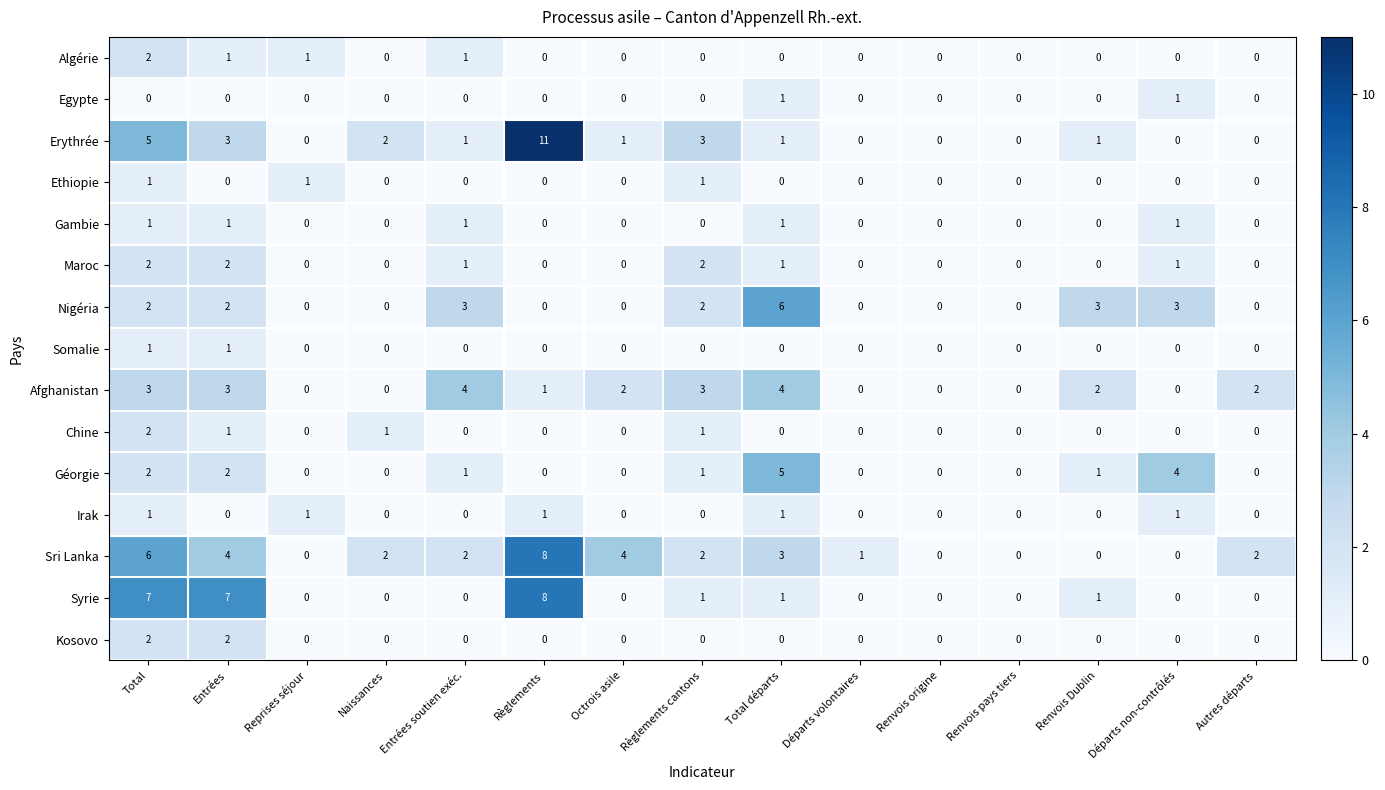

Which series has the largest total across all categories?

Sri Lanka